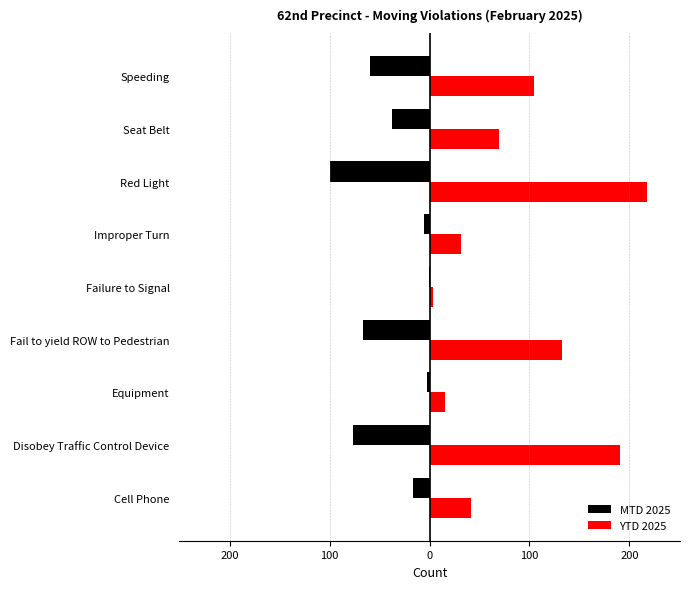

Reading left to right, list all the values displayed in this chart.

MTD 2025: -17	-77	-3	-67	-1	-6	-100	-38	-60
YTD 2025: 41	191	15	133	3	31	218	69	105